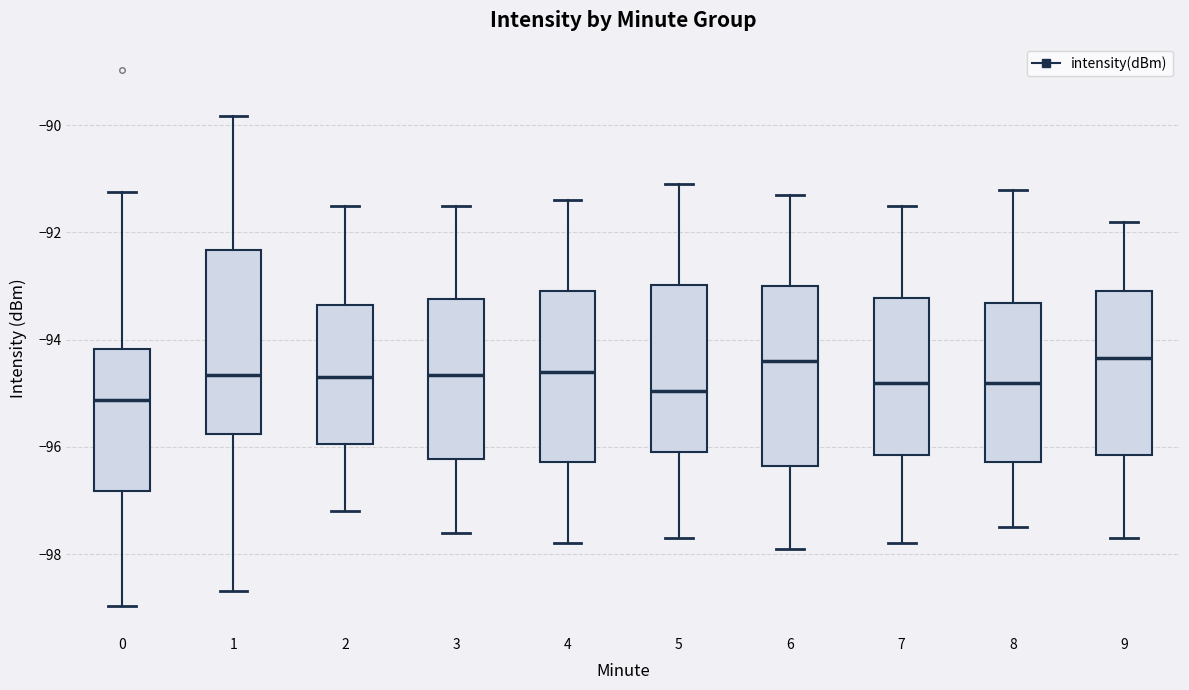

Where does the lower whisker of the box at x = 1 end on the y-axis? The values are not printed on the chart, so give them approximately, as read against the axis.

-98.6